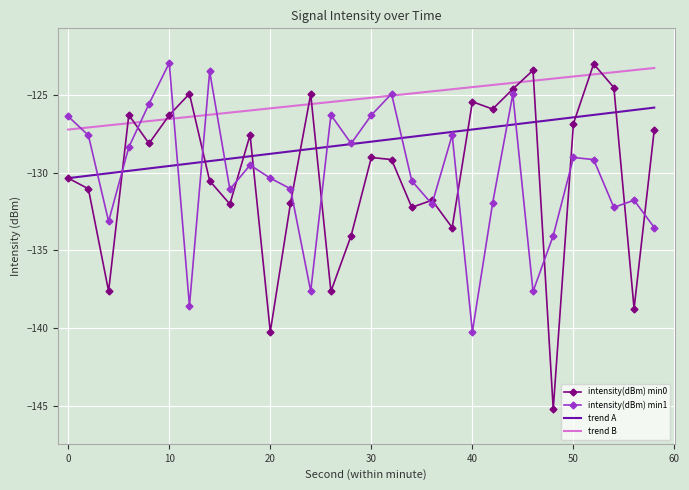

Which series has the largest total across all categories?

trend B